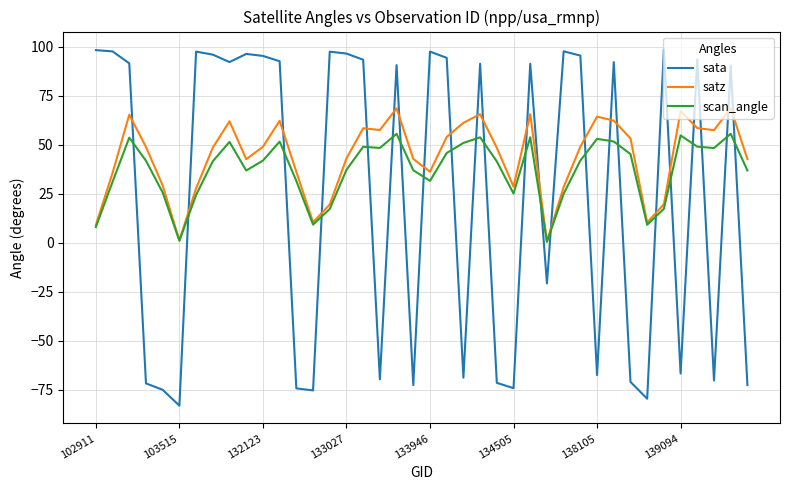

Which series has the largest total across all categories?

satz